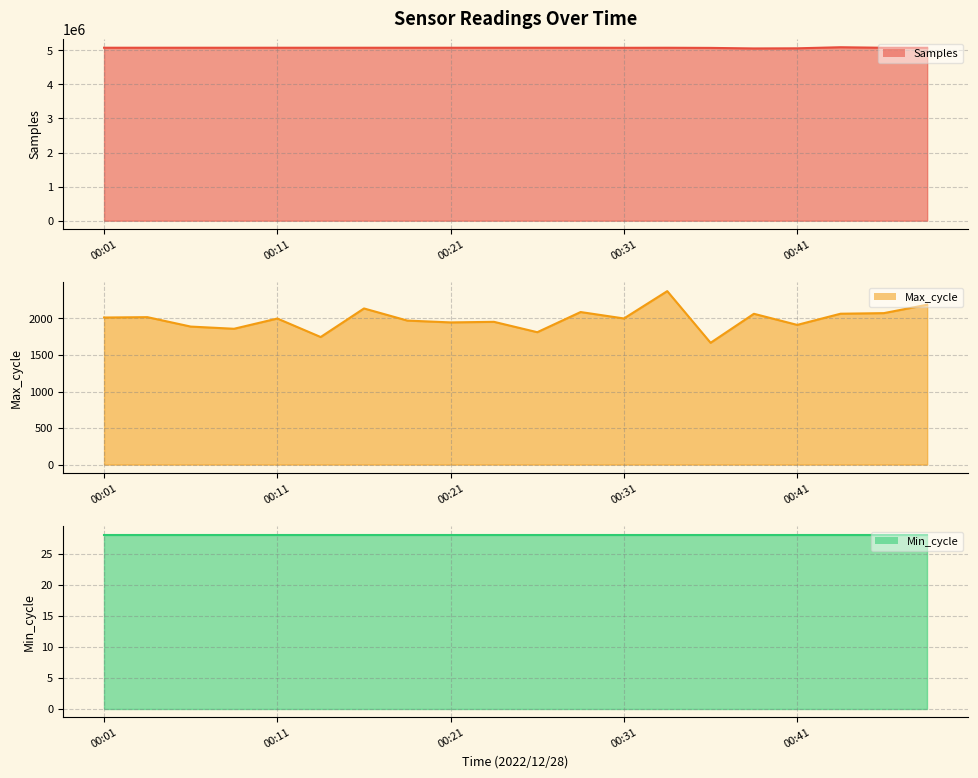

What is the maximum value for Max_cycle line?

2374